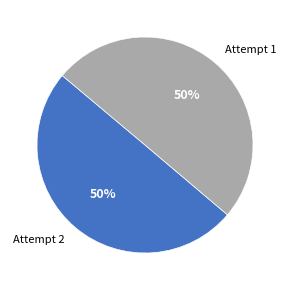

To the nearest percent, what percentage of the pie is Attempt 2?

50%